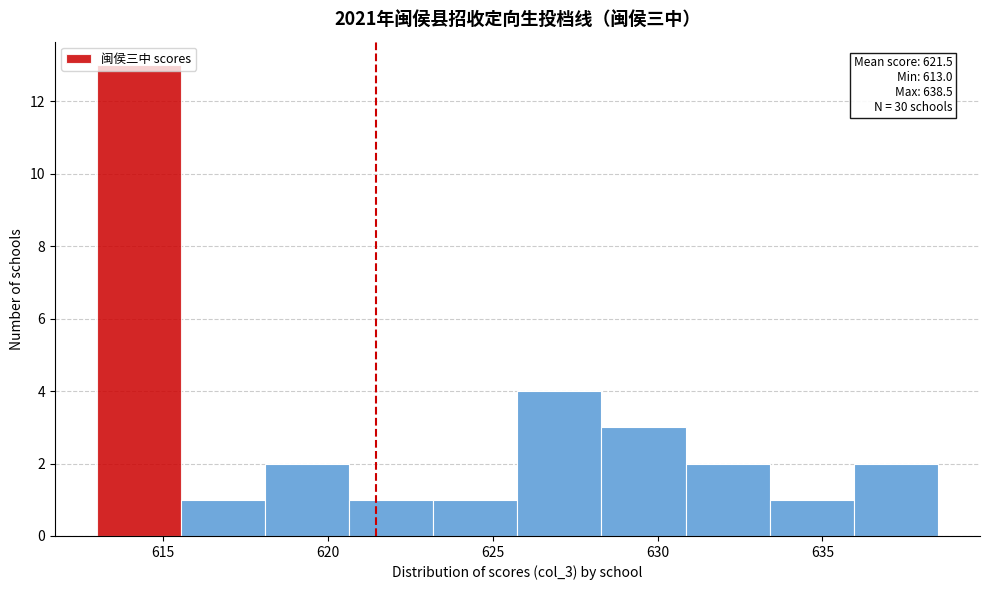

Which range on the x-axis has the tallest bar?

613.00 to 615.55